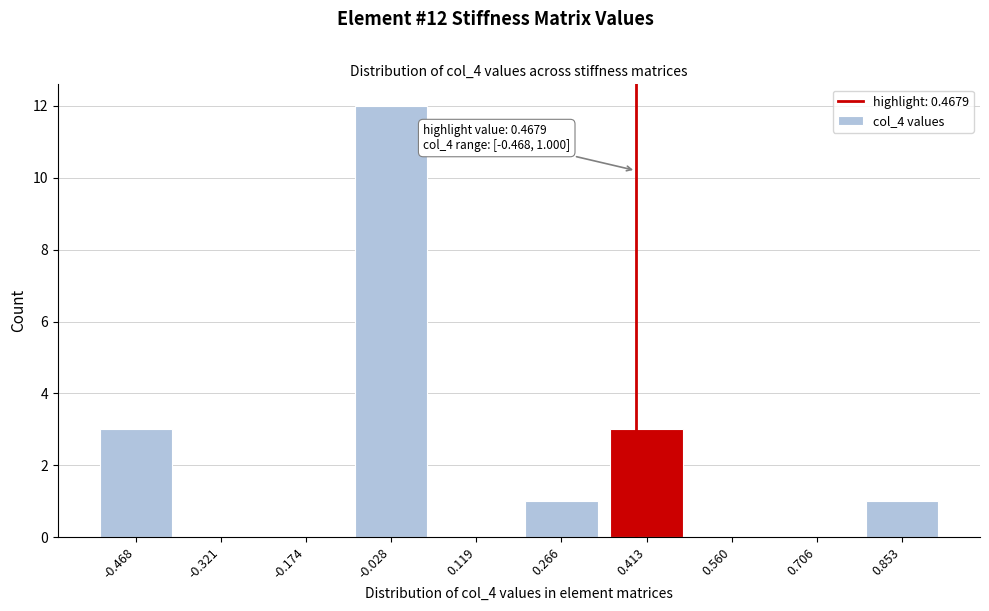

Reading left to right, transcribe all the data shown in this chart.

-0.468=3	-0.321=0	-0.174=0	-0.028=12	0.119=0	0.266=1	0.413=3	0.560=0	0.706=0	0.853=1